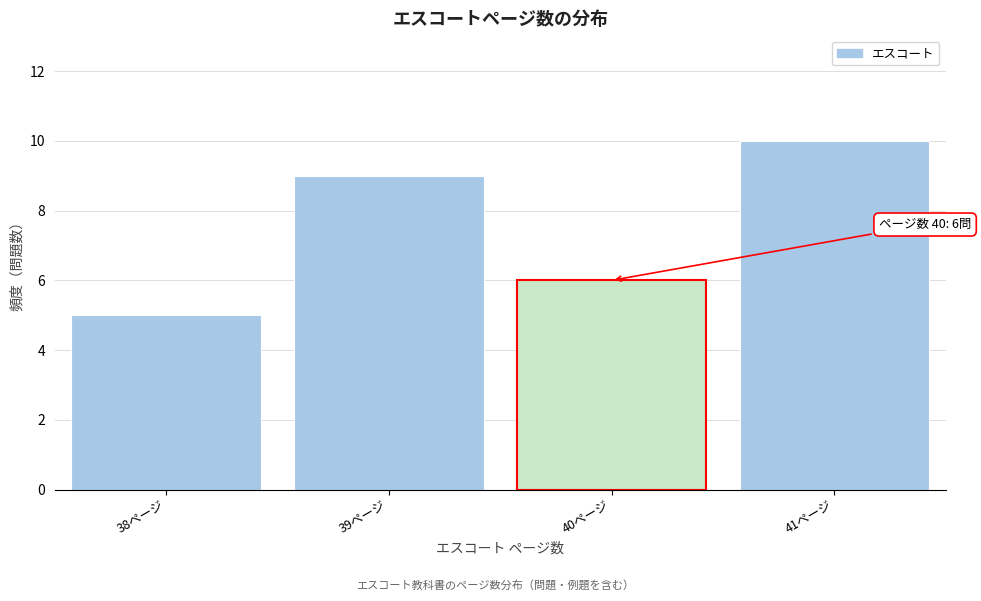

Reading left to right, what are all the values shown in this chart?

38ページ=5	39ページ=9	40ページ=6	41ページ=10